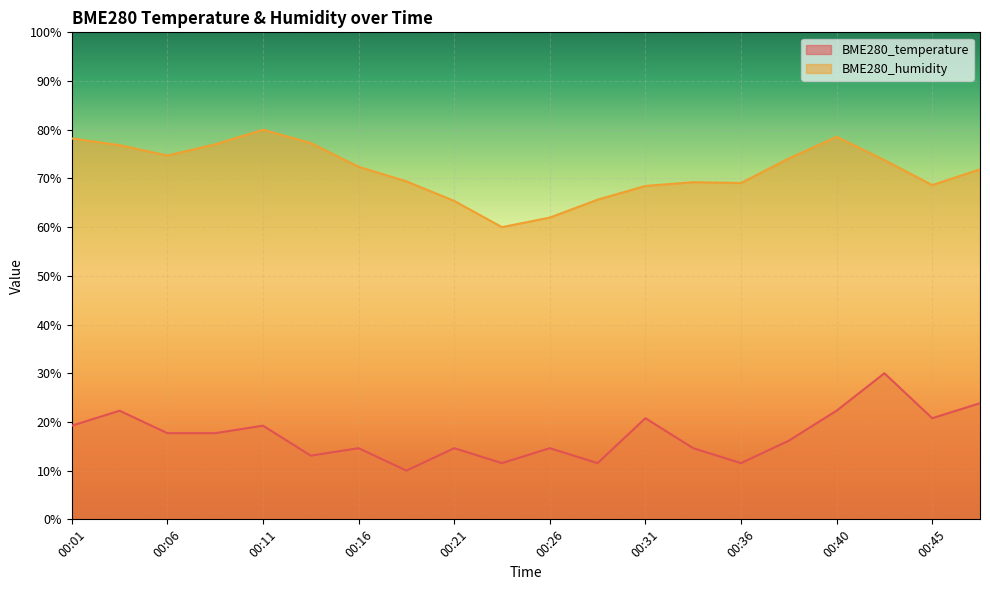

How many lines are shown in the chart?

2